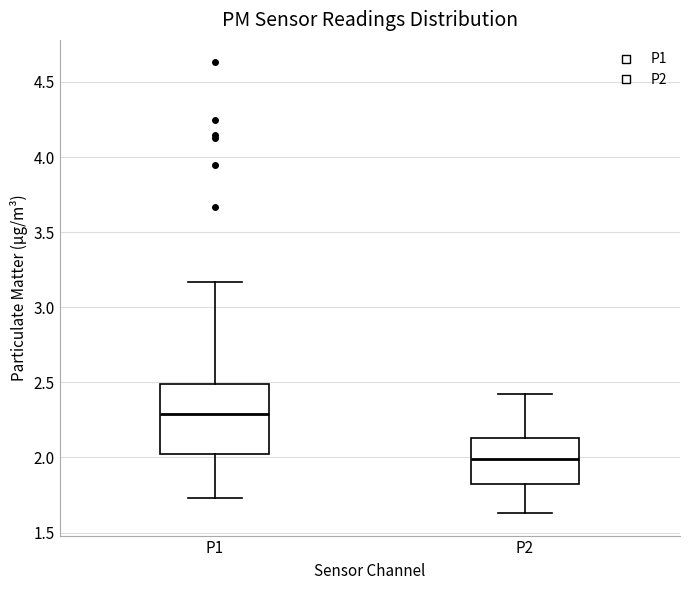

Reading left to right, read every box against the y-axis: the position of its median line, the range the box covers, and the ends of its whiskers. The values are not printed on the chart, so give them approximately, as read against the axis.

P1: median 2.30, box 2.00 to 2.50, whiskers 1.75 to 3.15
P2: median 2.00, box 1.80 to 2.15, whiskers 1.65 to 2.40